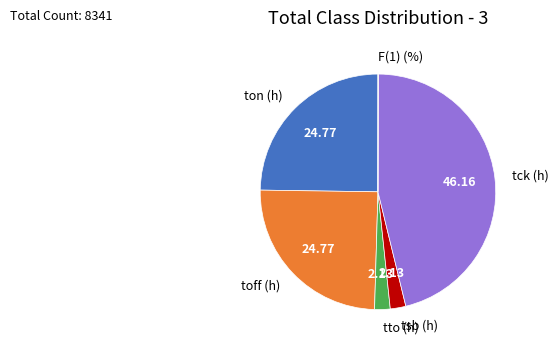

Is the sum of ton (h) and tsb (h) greater than half?

No